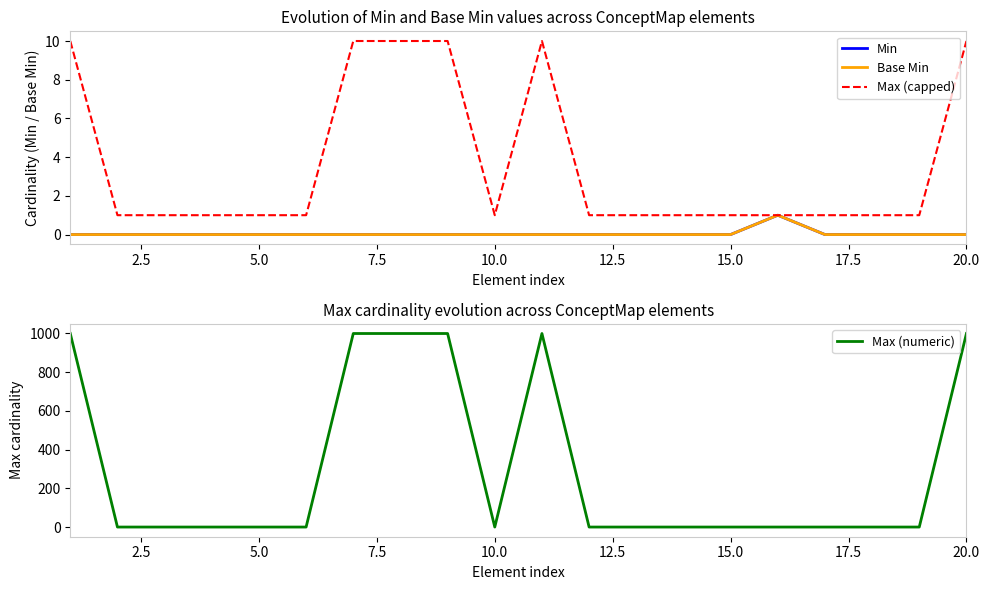

Is it true that Max (capped) equals 1 at 15.0?

True